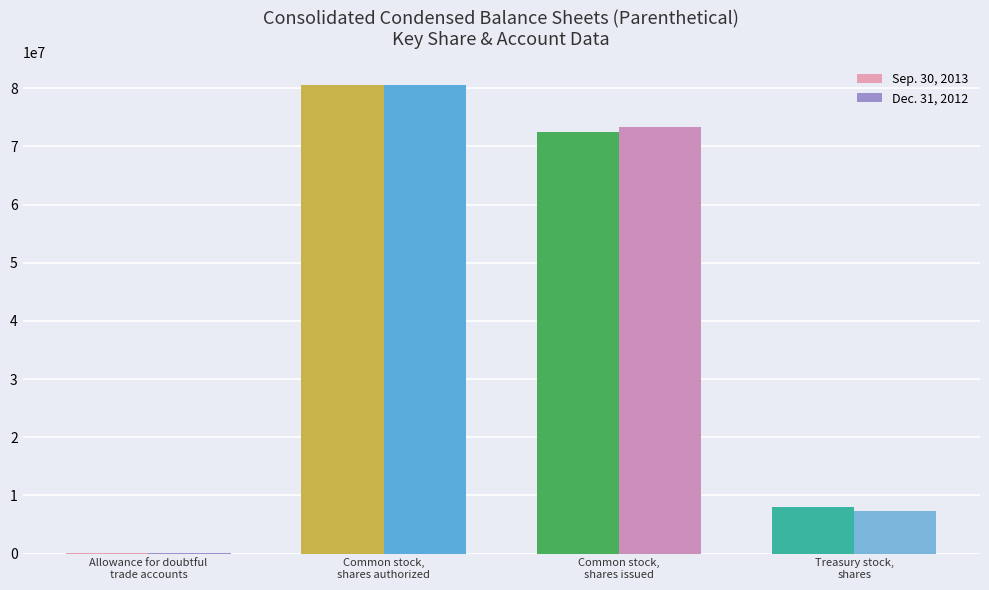

What are all the series names shown in the legend?

Sep. 30, 2013, Dec. 31, 2012